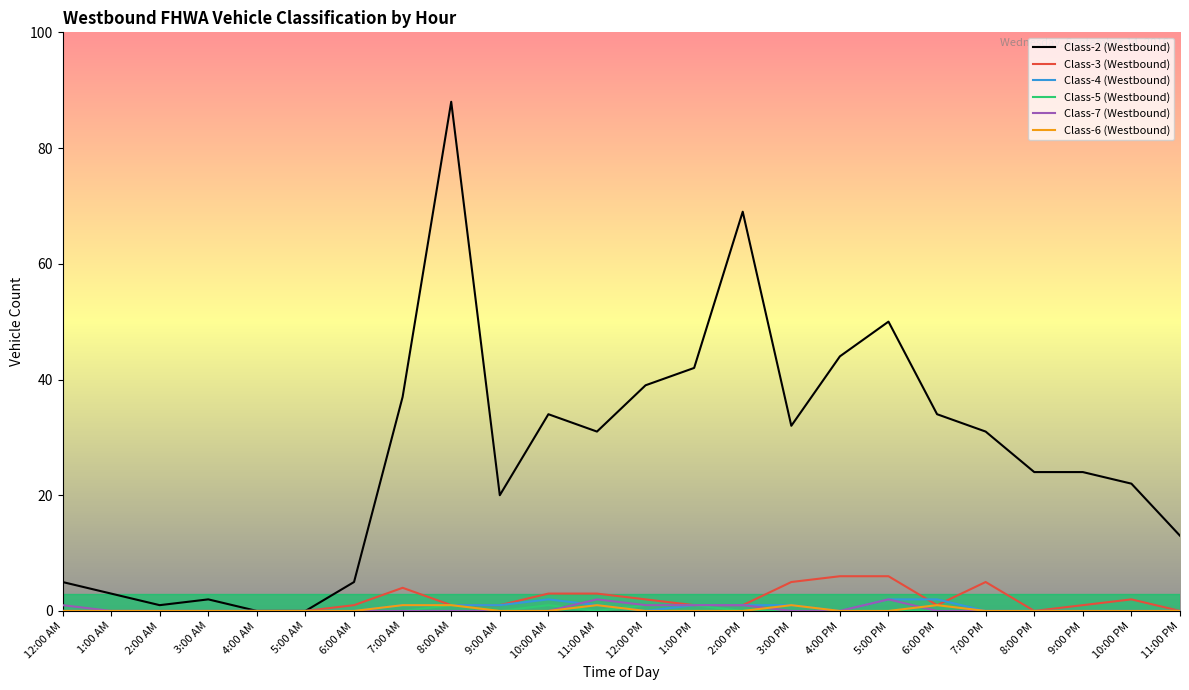

Which series has the widest spread of values?

Class-2 (Westbound)